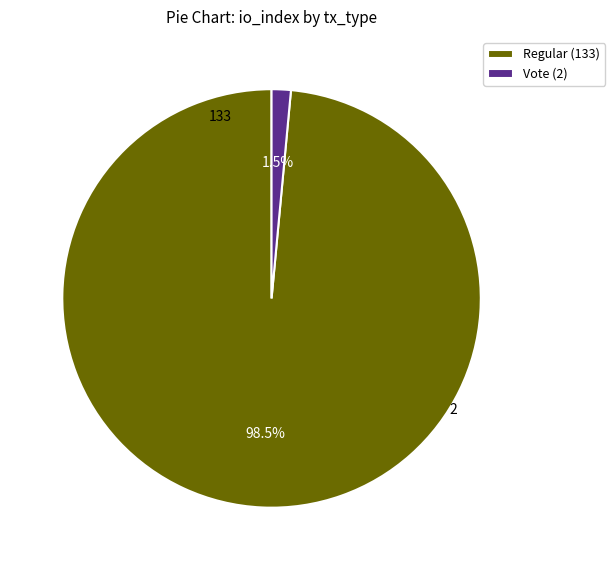

Which slice represents more than half of the pie?

Regular (133)